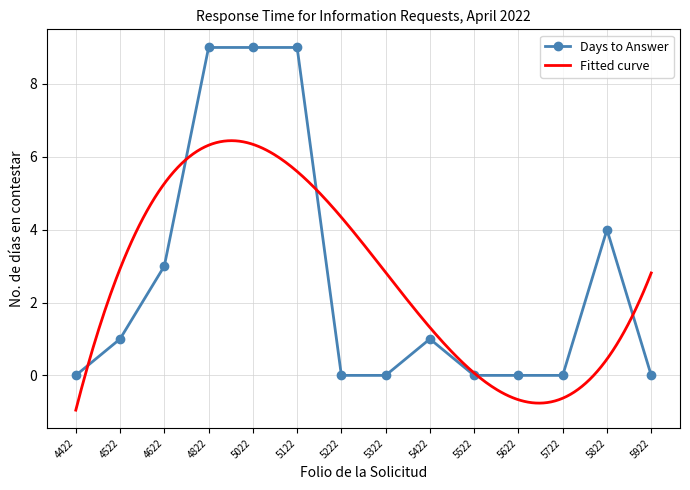

Which category has the highest value across all series?

4822